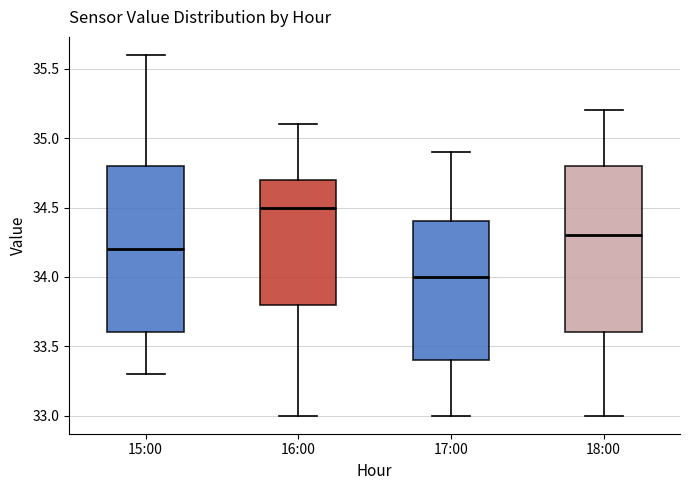

Reading left to right, read every box against the y-axis: the position of its median line, the range the box covers, and the ends of its whiskers. The values are not printed on the chart, so give them approximately, as read against the axis.

15:00: median 34.2, box 33.6 to 34.8, whiskers 33.3 to 35.6
16:00: median 34.5, box 33.8 to 34.7, whiskers 33.0 to 35.1
17:00: median 34.0, box 33.4 to 34.4, whiskers 33.0 to 34.9
18:00: median 34.3, box 33.6 to 34.8, whiskers 33.0 to 35.2